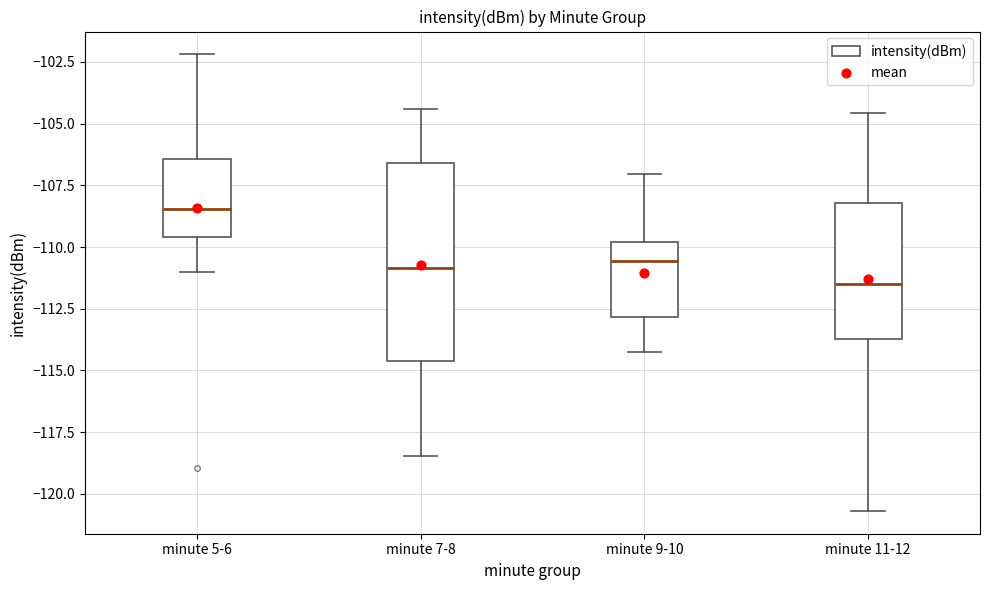

Reading left to right, read every box against the y-axis: the position of its median line, the range the box covers, and the ends of its whiskers. The values are not printed on the chart, so give them approximately, as read against the axis.

minute 5-6: median -108.5, box -109.5 to -106.5, whiskers -111.0 to -102.0
minute 7-8: median -111.0, box -114.5 to -106.5, whiskers -118.5 to -104.5
minute 9-10: median -110.5, box -113.0 to -110.0, whiskers -114.5 to -107.0
minute 11-12: median -111.5, box -113.5 to -108.0, whiskers -120.5 to -104.5